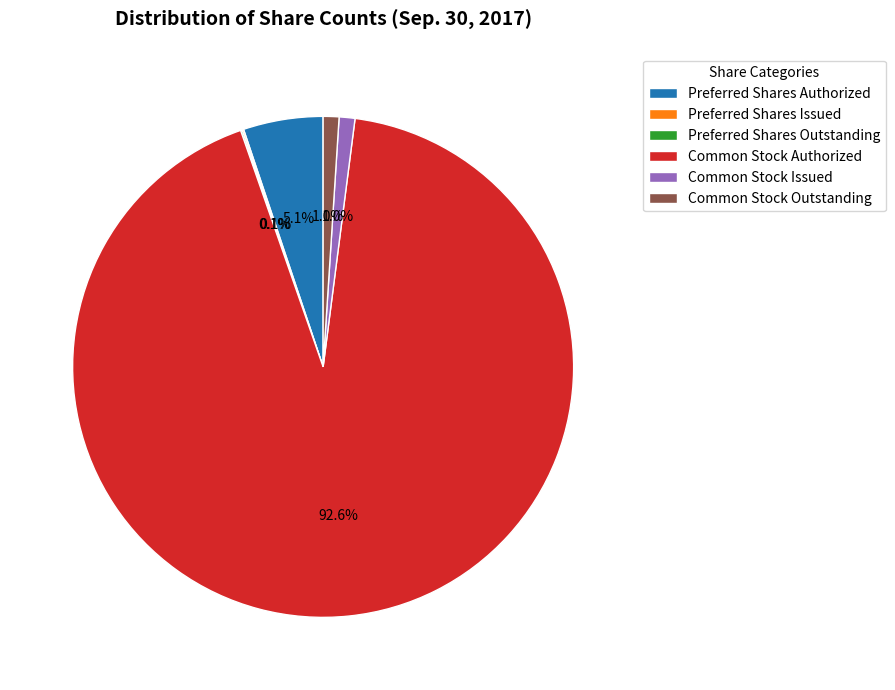

Combined, what portion of the pie is Preferred Shares Authorized and Common Stock Authorized?

97.8%